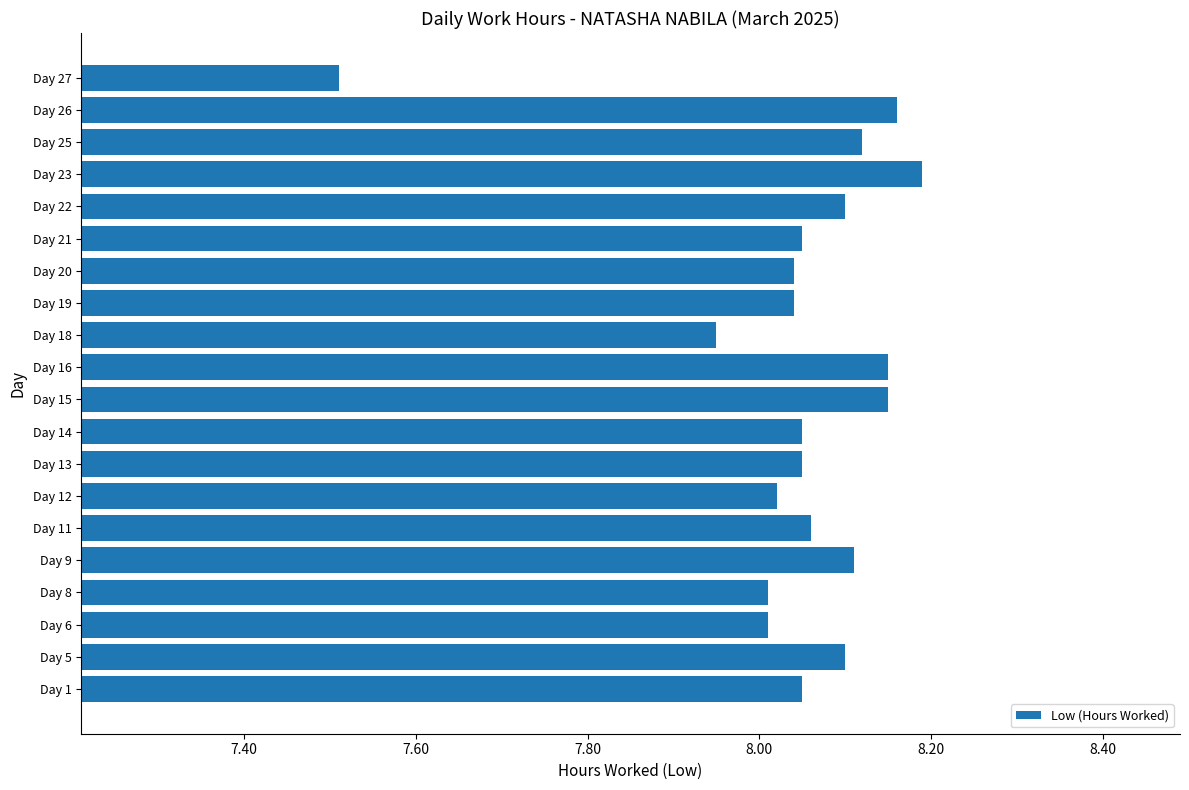

At which label is the value closest to 7?

Day 27